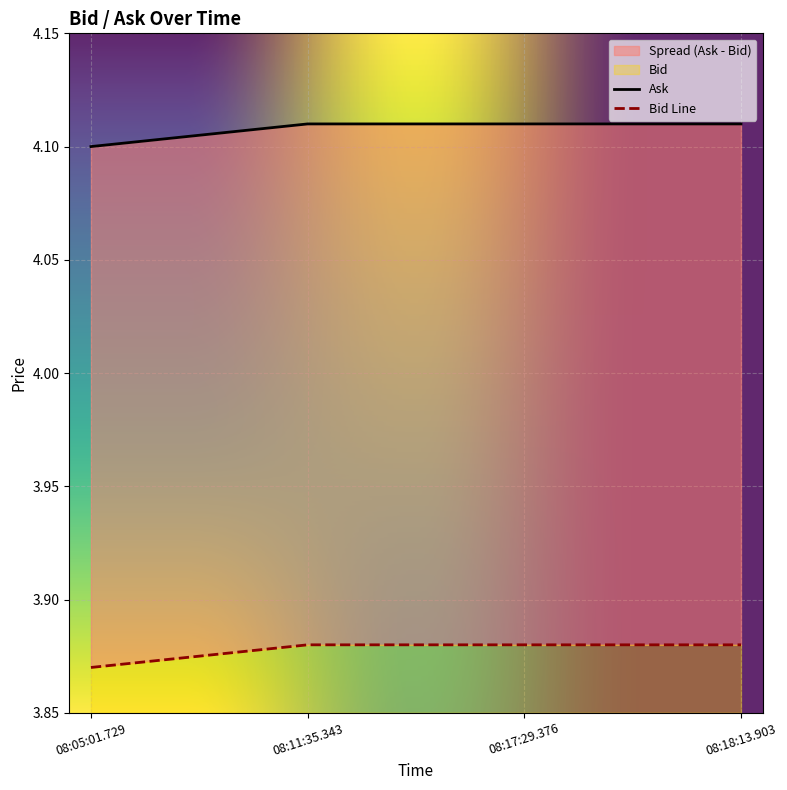

Is the value of Bid at 08:05:01.729 greater than the value of Ask at 08:11:35.343?

Yes